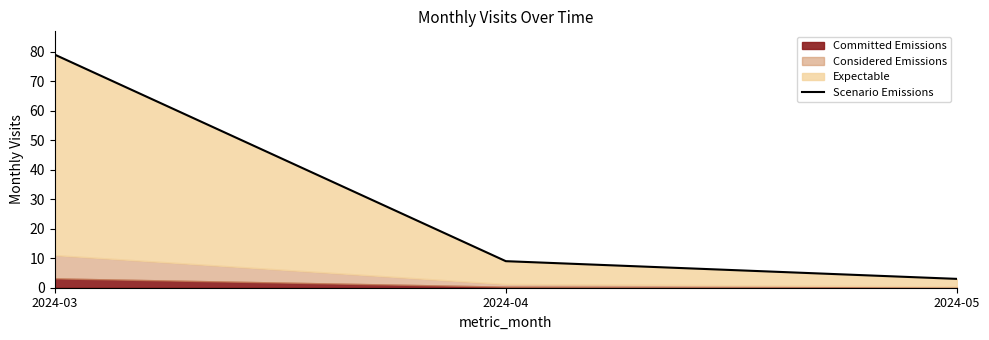

What is the difference between the maximum and minimum values?

76